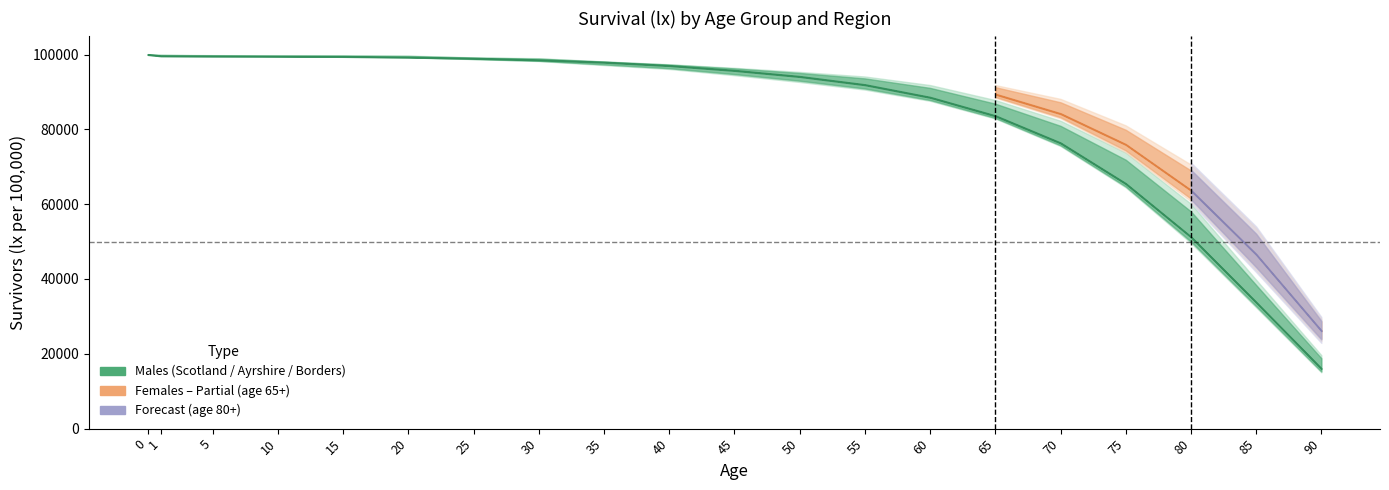

What is the value of the Ayrshire Males (lx) point at the 16th from the left?

75730